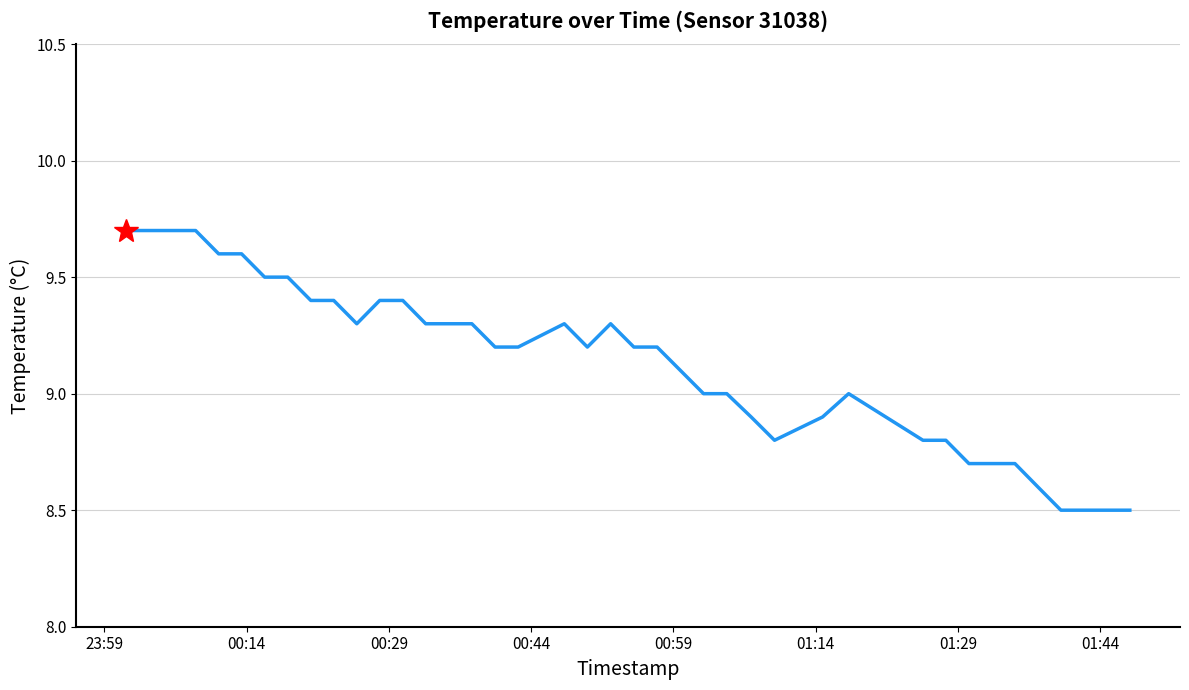

What is the smallest value displayed?

8.5